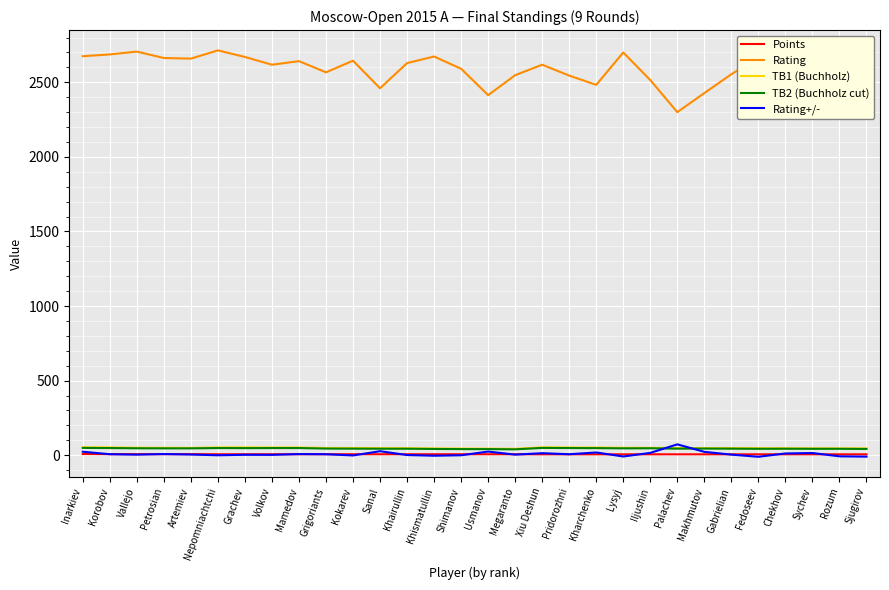

True or false: TB2 (Buchholz cut) and Points cross at least once.

False